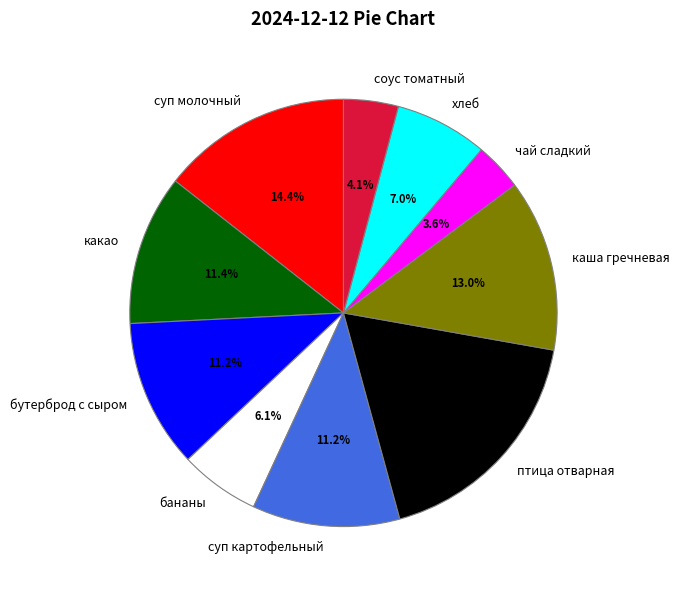

How many slices are in this pie chart?

10